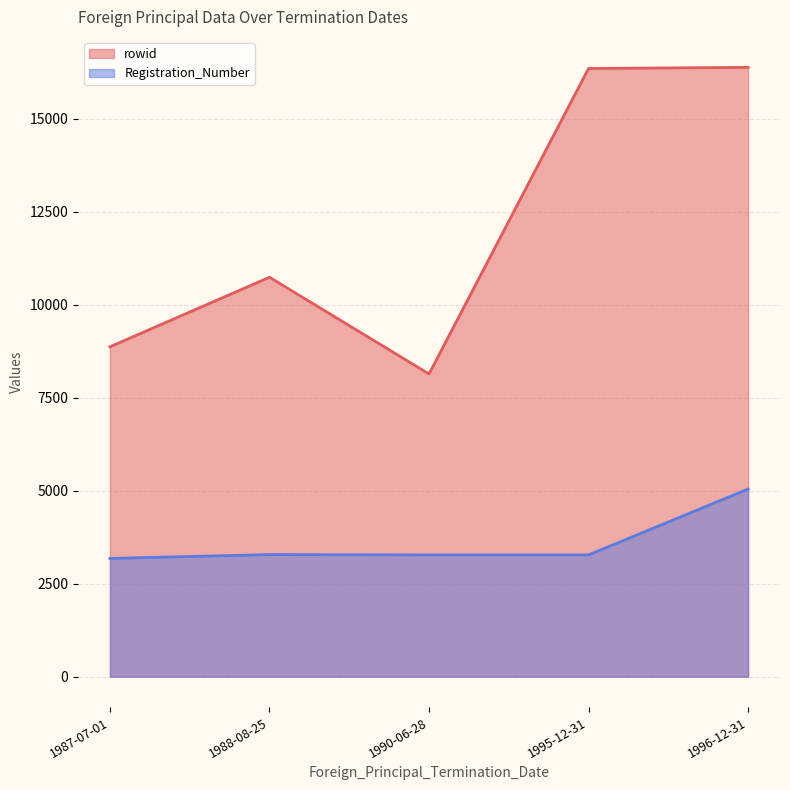

Which category has the highest value across all series?

1996-12-31